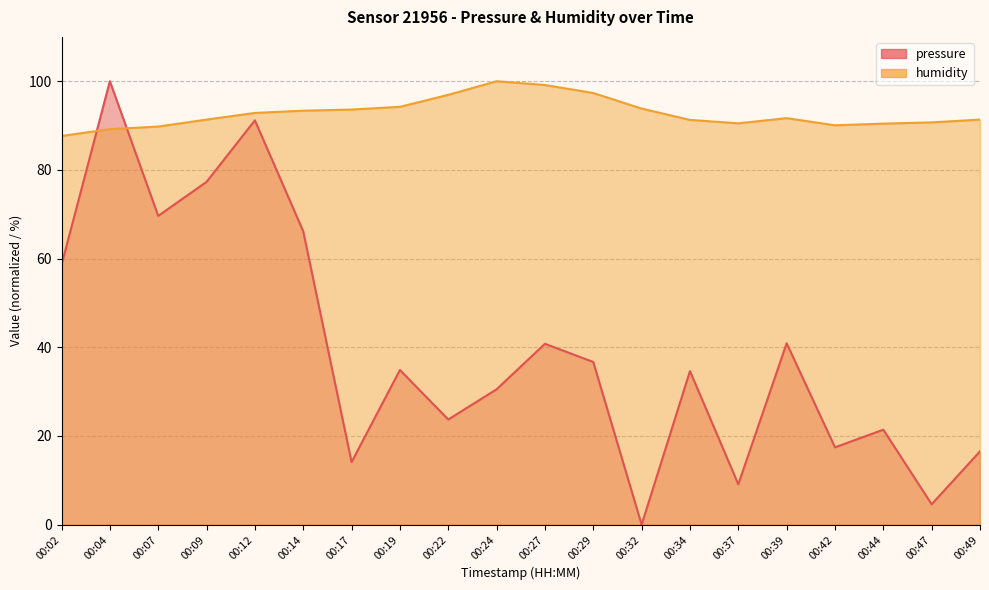

Where is the first local maximum for humidity?

00:24